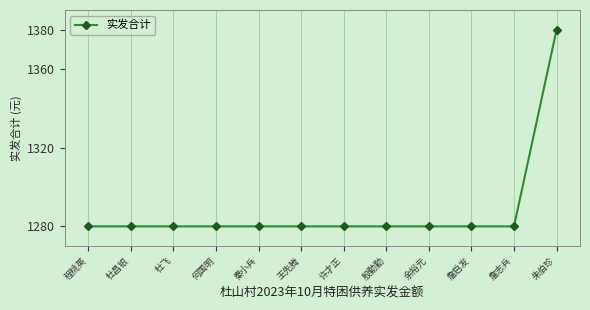

What is the value of the 6th point from the left?

1280